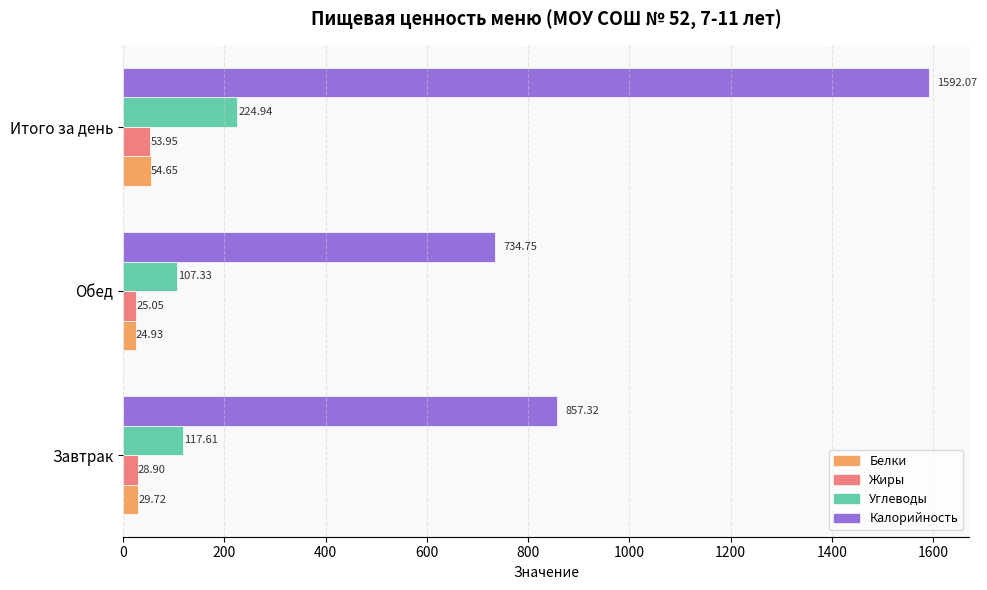

Count the number of categories in the chart.

3